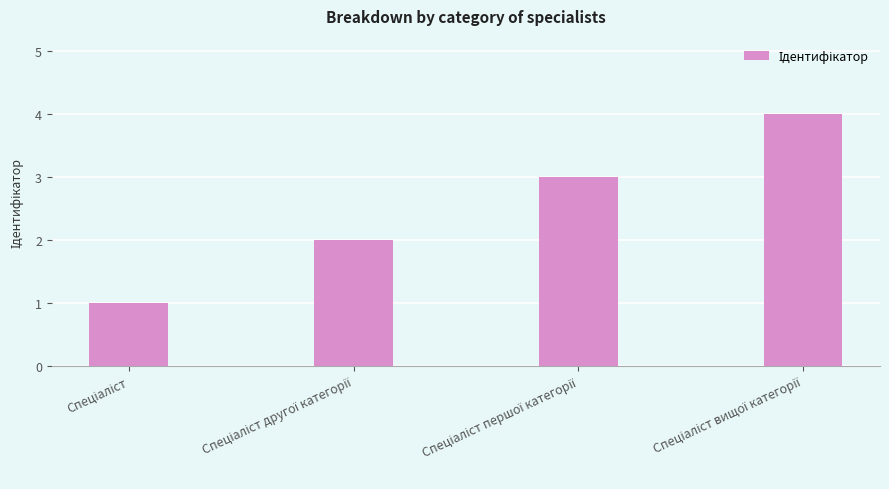

What is the difference between the second highest and minimum values?

2